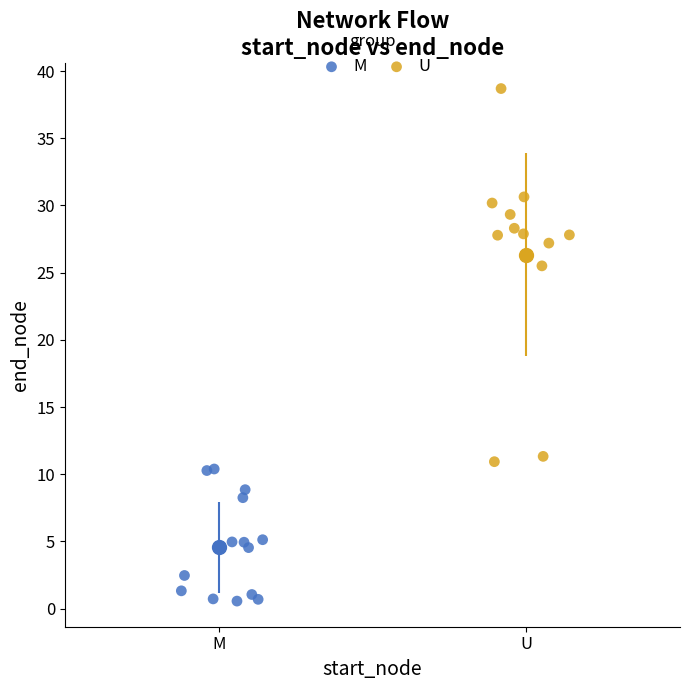

Which series contains the lowest Y value?

M